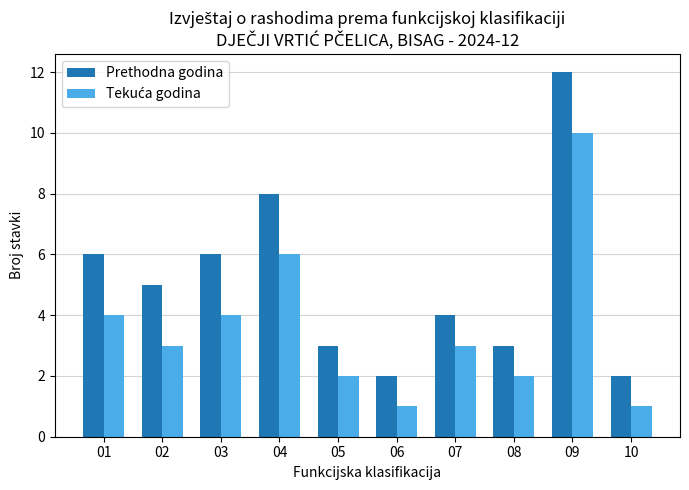

What is the maximum value shown in the chart?

12